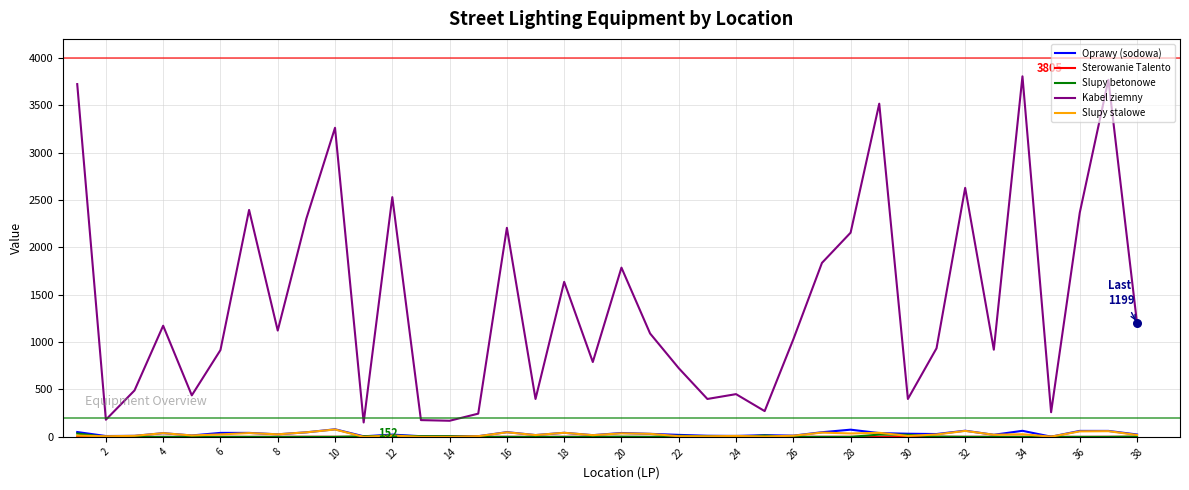

Which series has the largest total across all categories?

Kabel ziemny